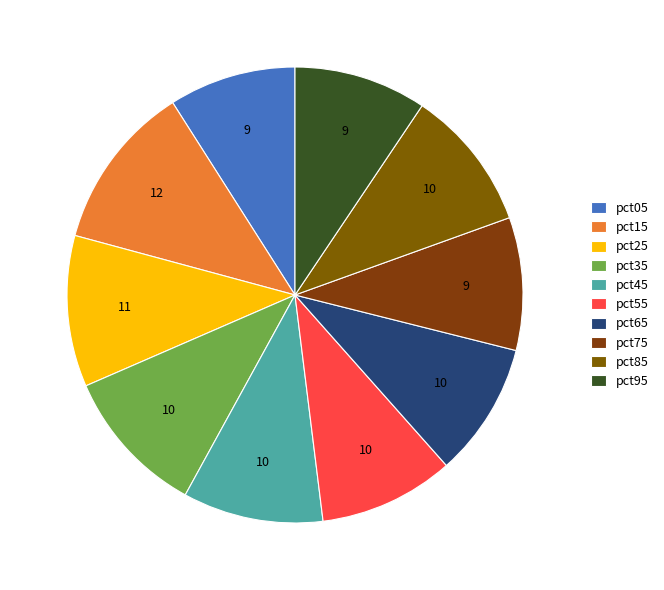

How many slices are in this pie chart?

10